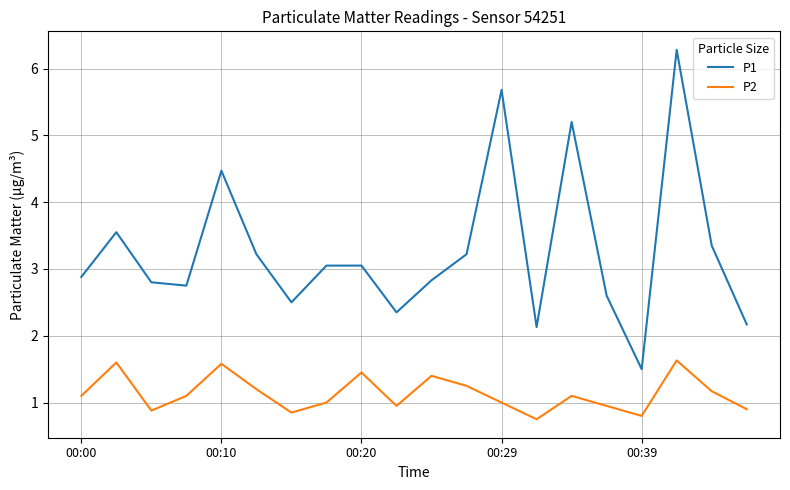

Which series has the largest total across all categories?

P1